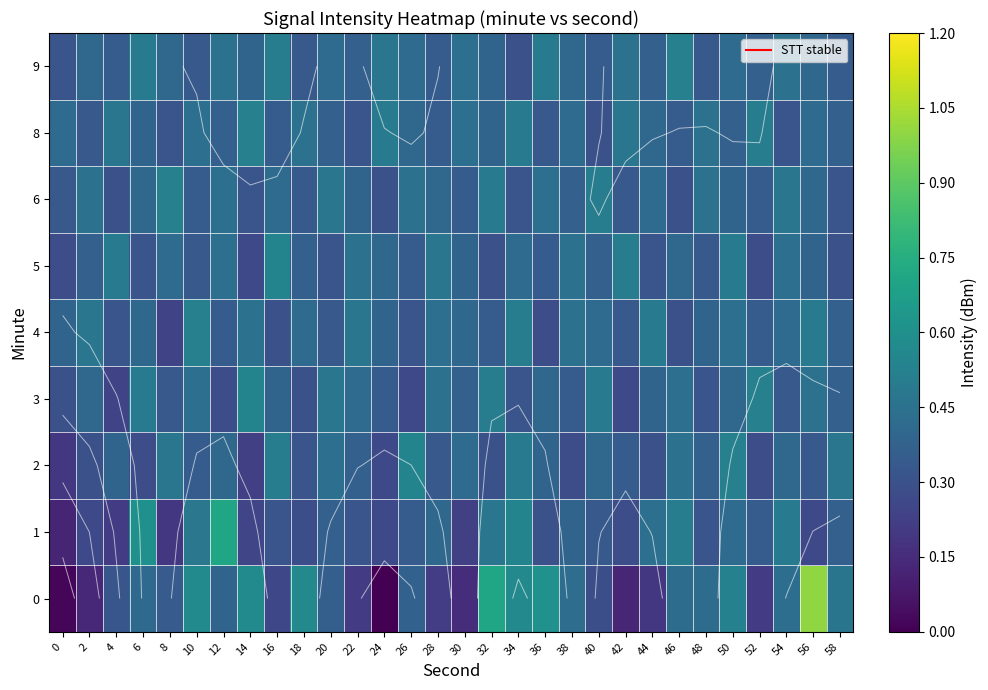

What is the maximum value for 6?

0.5